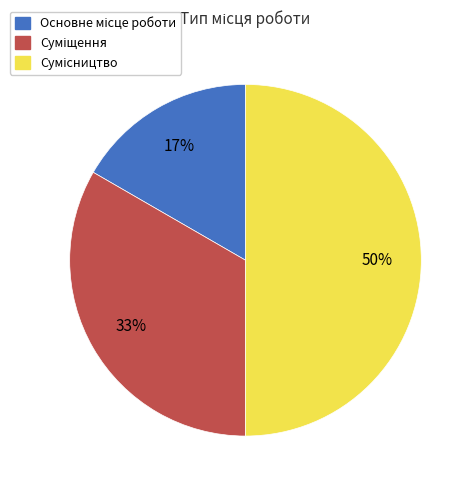

To the nearest percent, what is the difference between the largest and smallest slice percentages?

33%